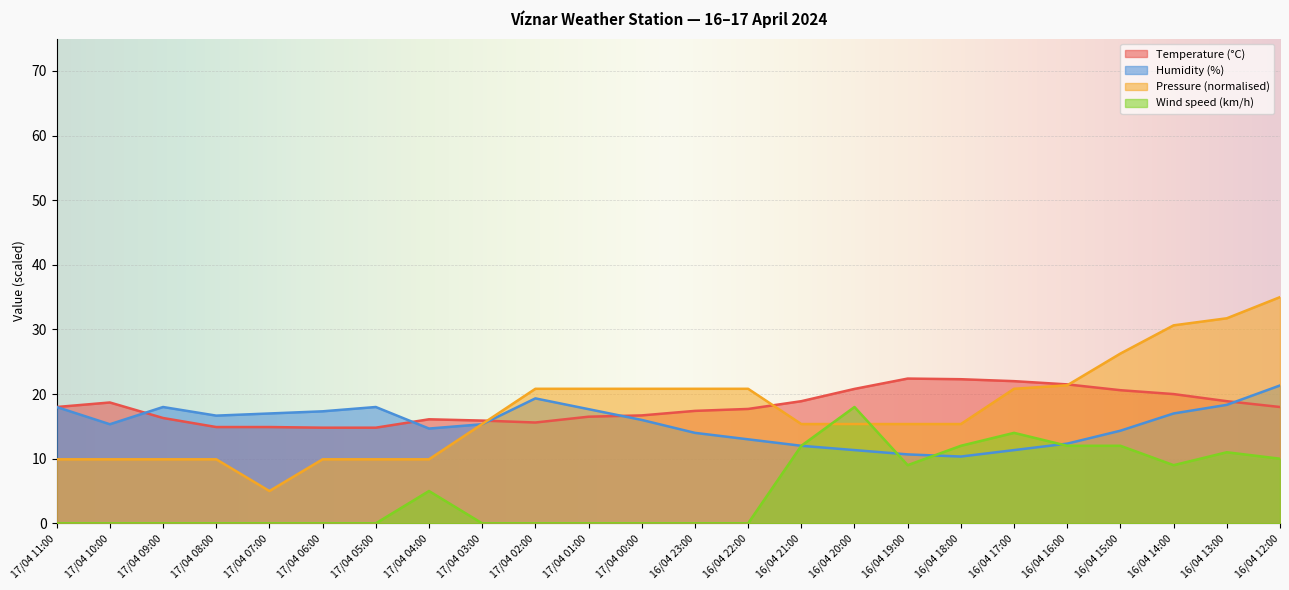

The Humidity (%) series shows 22.6 at 16/04 22:00. True or false?

False